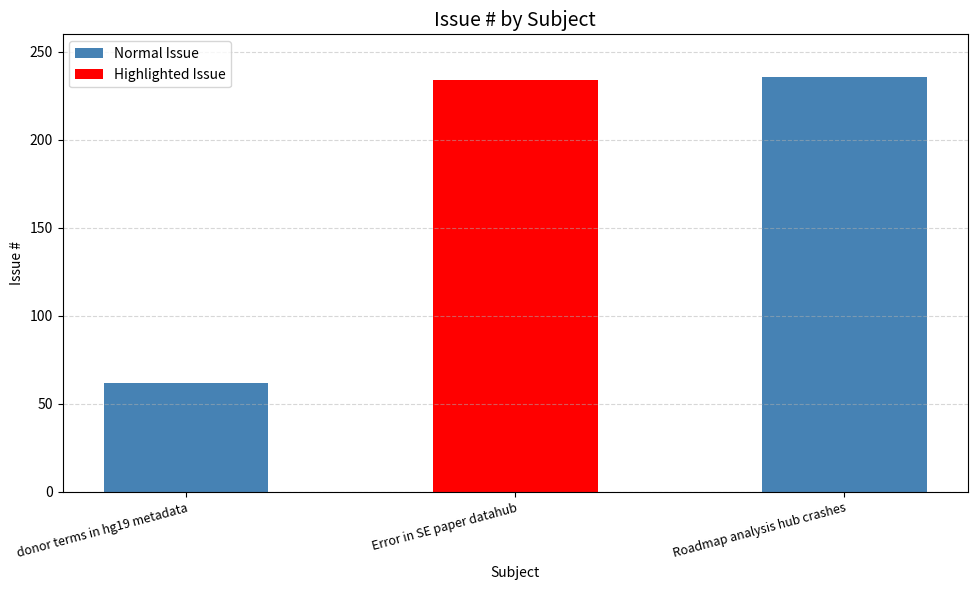

What is the label of the 2nd bar from the right?

Error in SE paper datahub